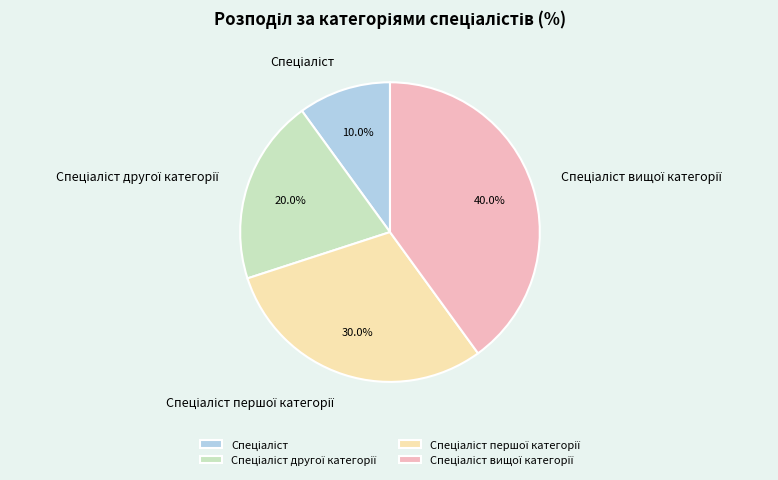

How many segments does this pie chart have?

4